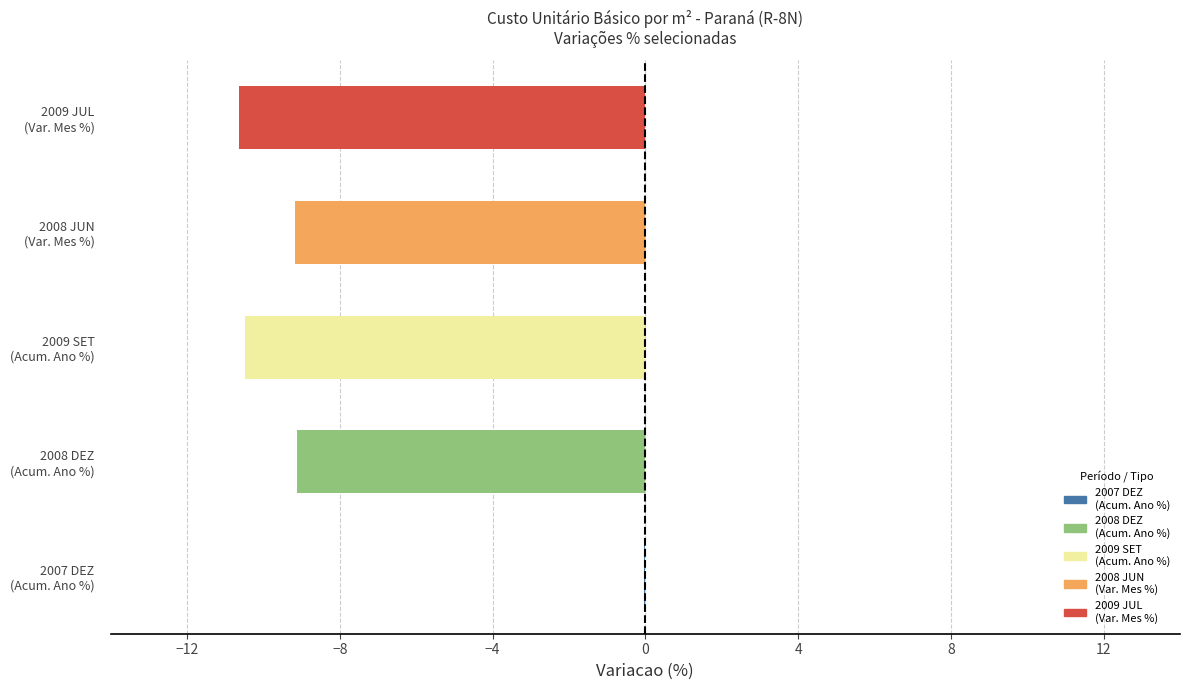

What is the sum of all values?

-39.4